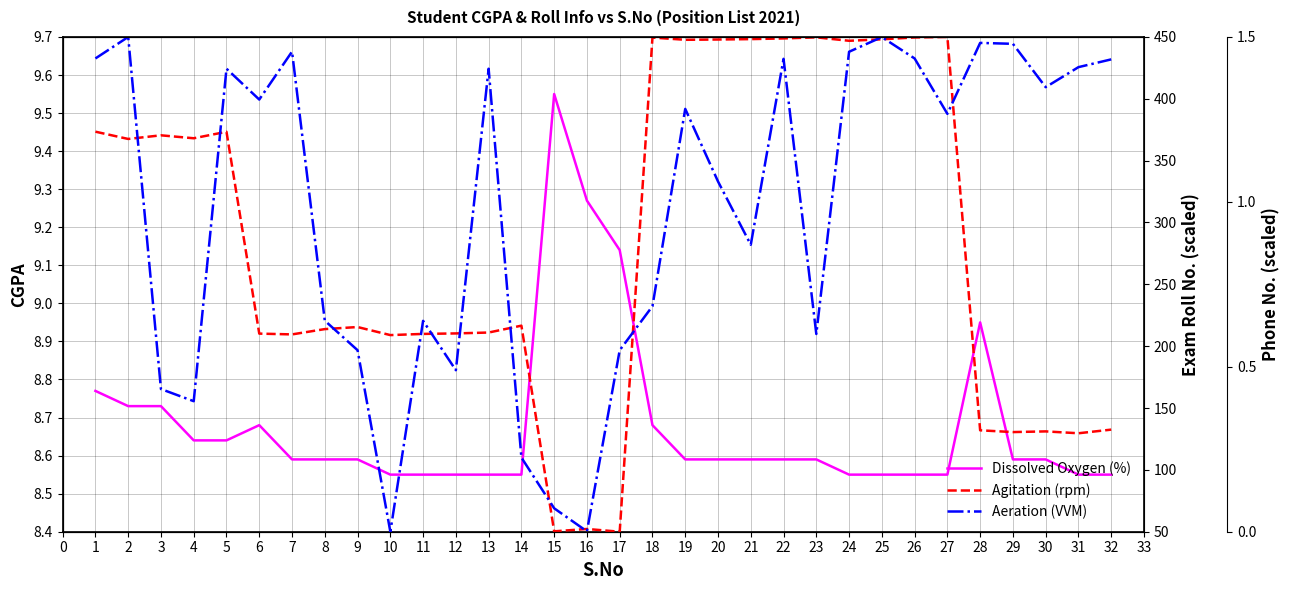

At 23, list the series in order from smallest to largest.

Aeration (VVM), Dissolved Oxygen (%), Agitation (rpm)